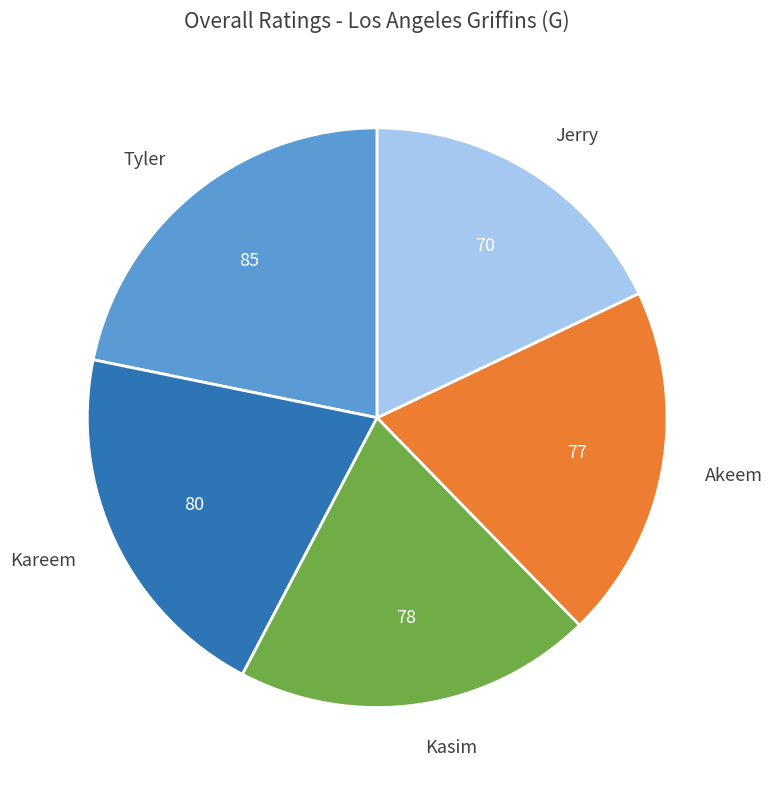

Is the sum of Jerry and Kasim greater than half?

No